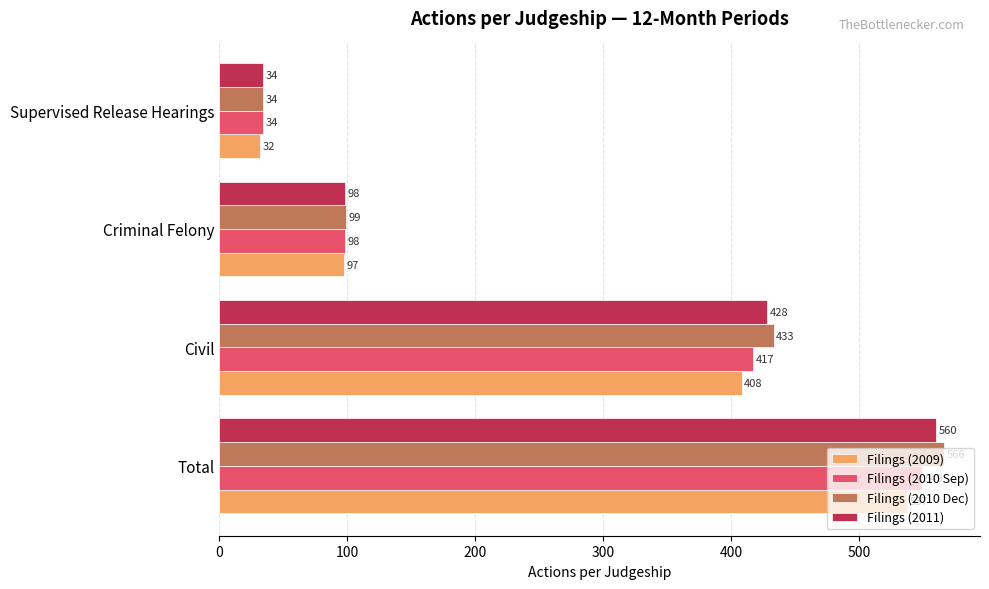

What are all the series names shown in the legend?

Filings (2009), Filings (2010 Sep), Filings (2010 Dec), Filings (2011)